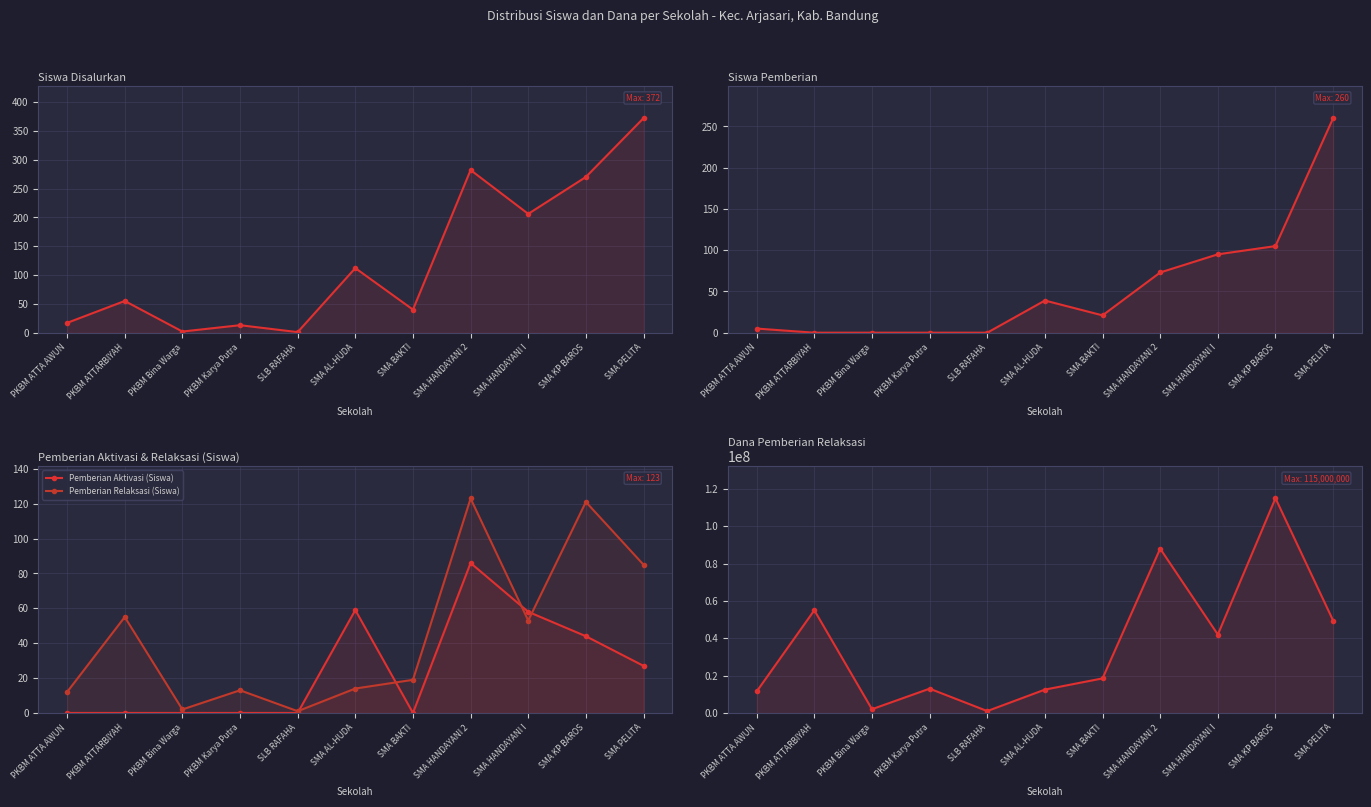

What is the label of the 2nd point from the left?

PKBM ATTARBIYAH